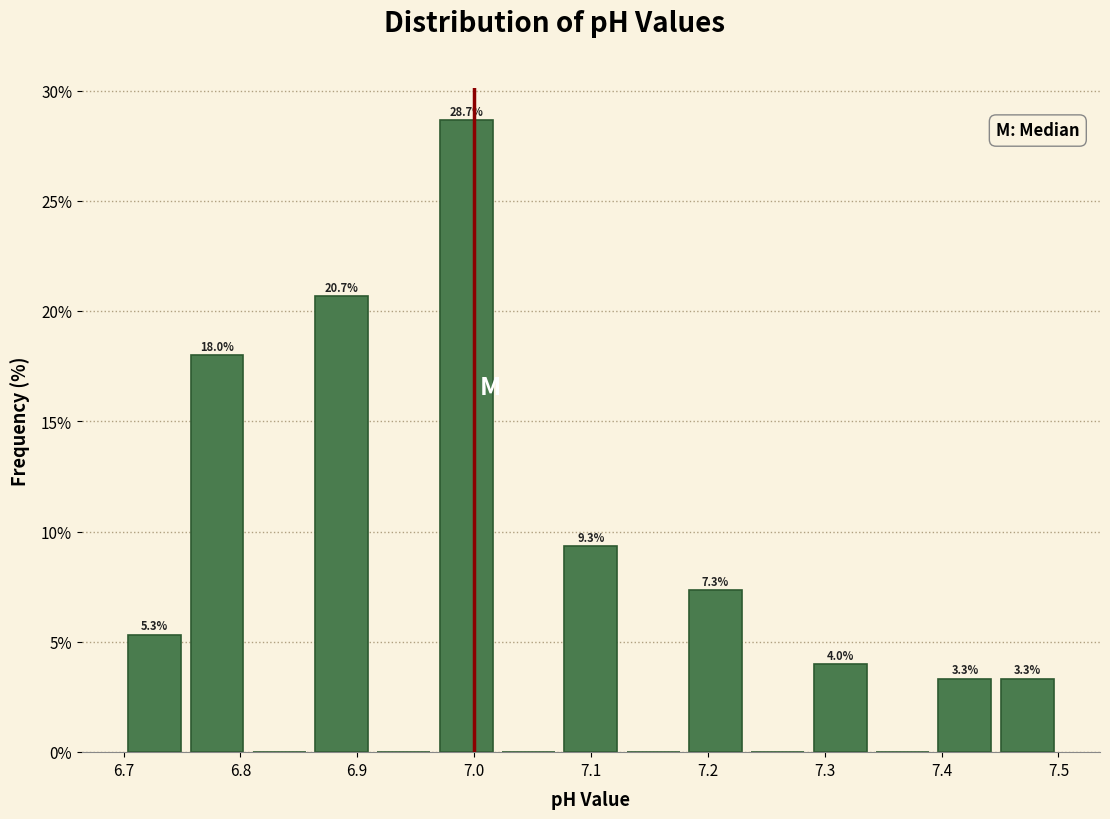

Over which range of the x-axis is the bar tallest?

6.97 to 7.02